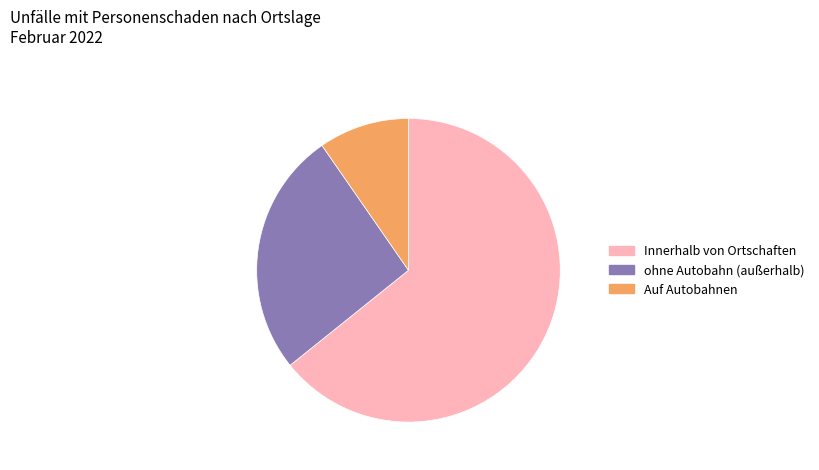

Approximately how many times larger is the value at Auf Autobahnen compared to ohne Autobahn (außerhalb)?

0.4